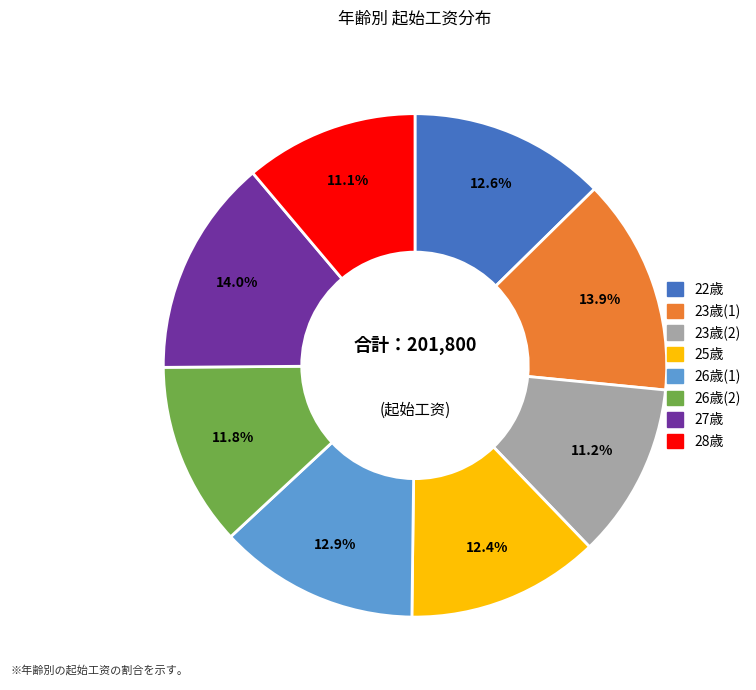

Is there a majority slice in this chart?

No